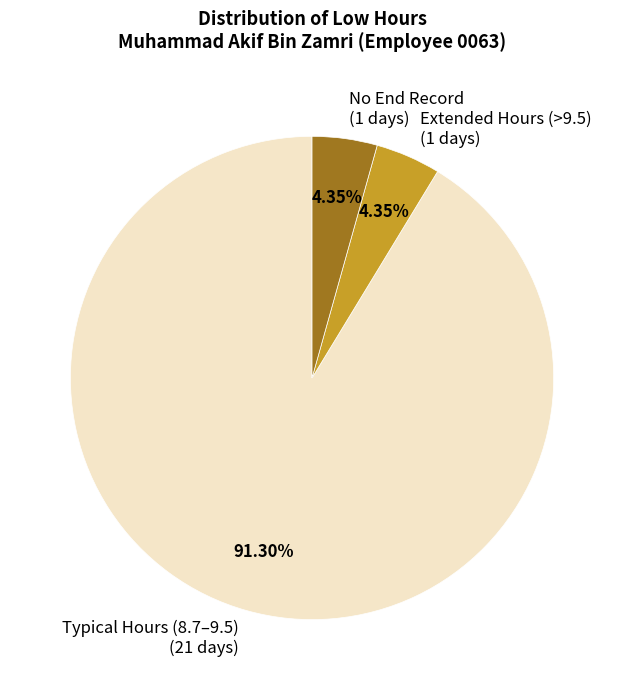

Count the number of slices in the pie.

3